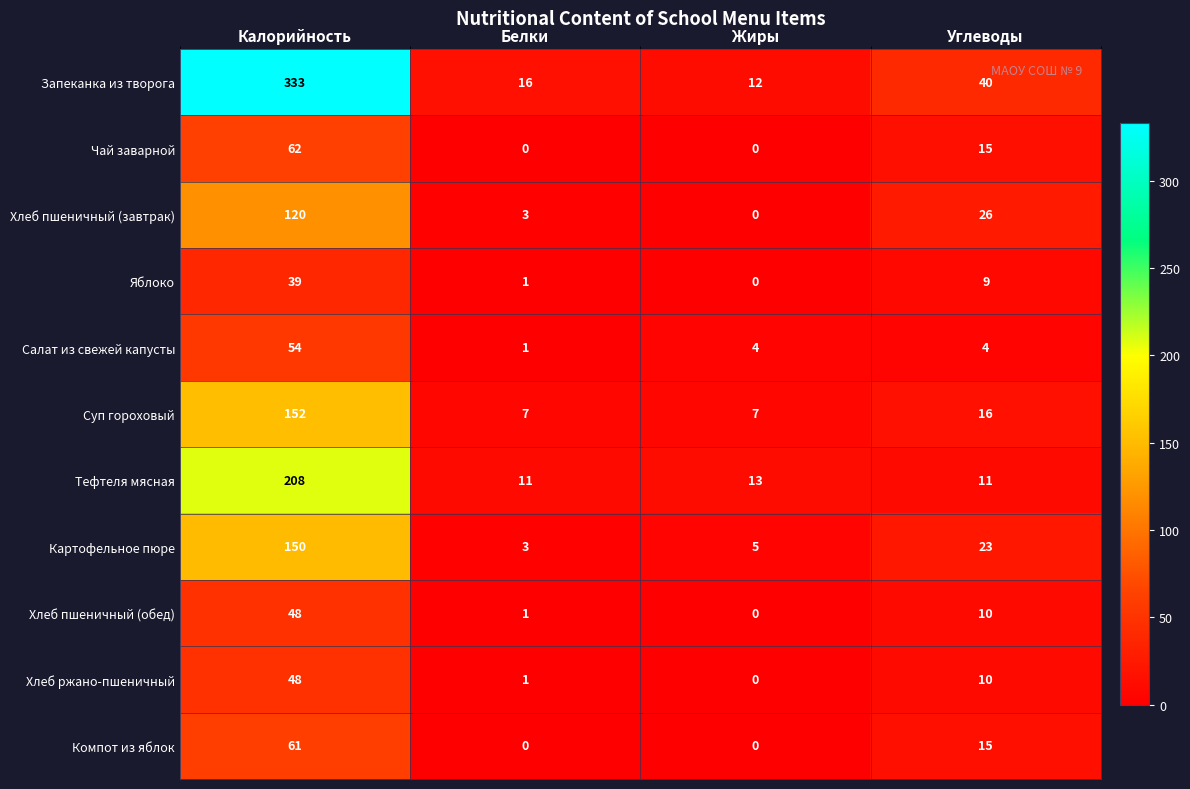

How many data points does each series have?

4